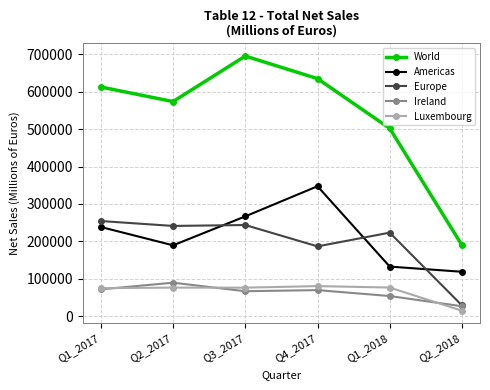

Where is the first local maximum for World?

Q3_2017